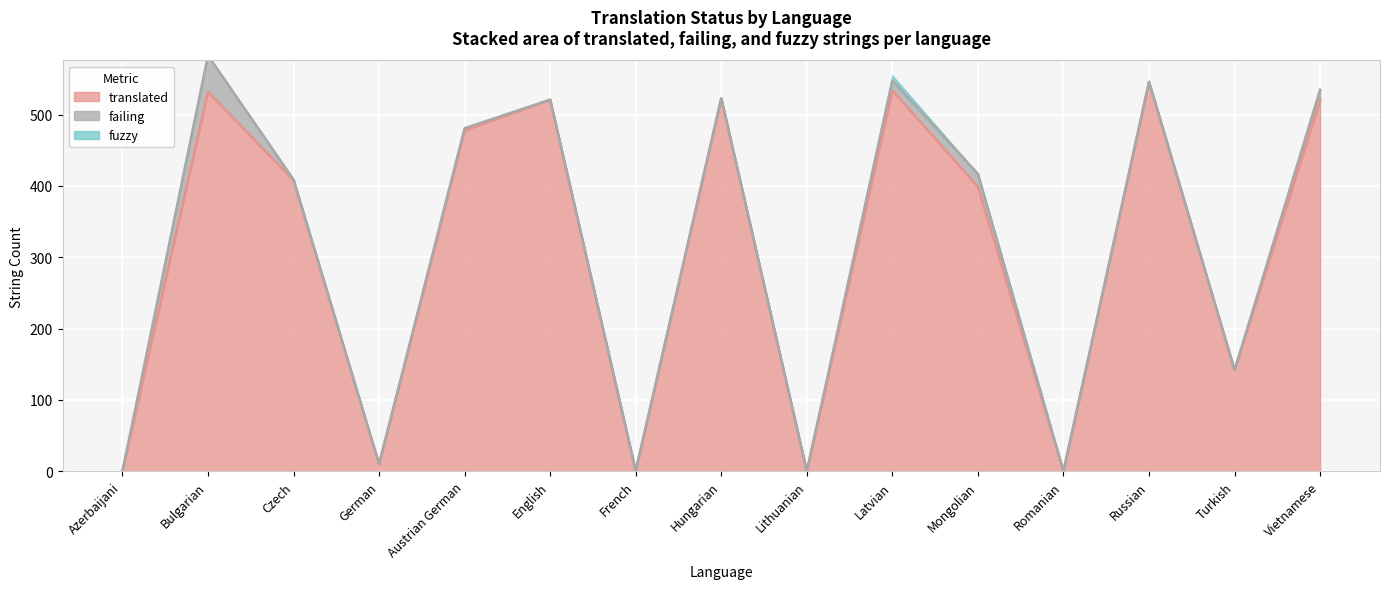

True or false: failing has a value of 0 at az.

True